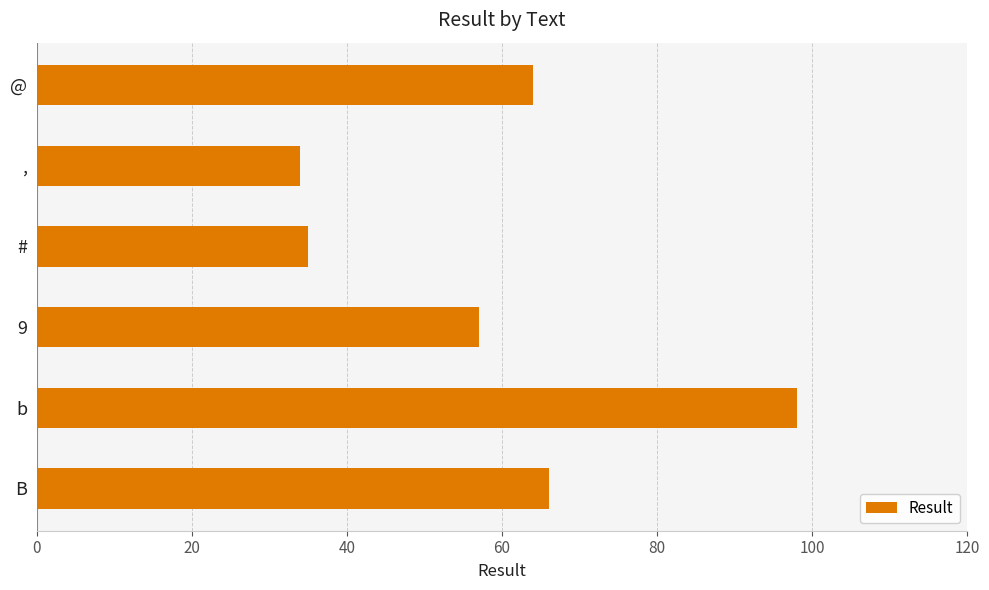

Rank the categories by value from lowest to highest.

,, #, 9, @, B, b